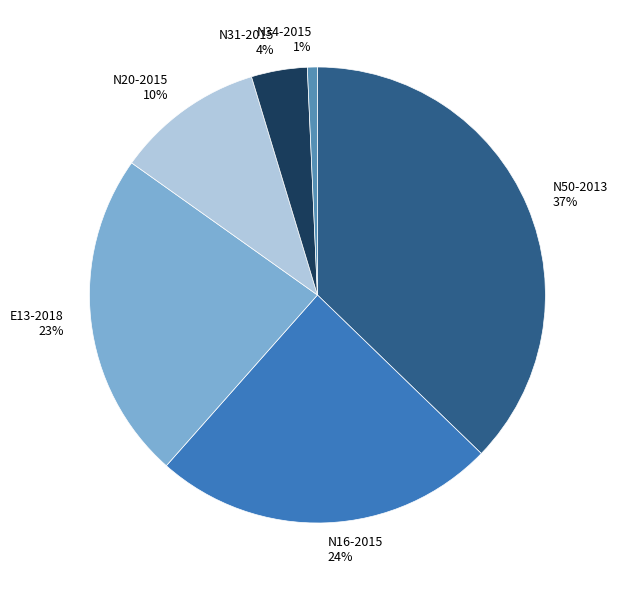

Which has a higher value, E13-2018 or N31-2015?

E13-2018